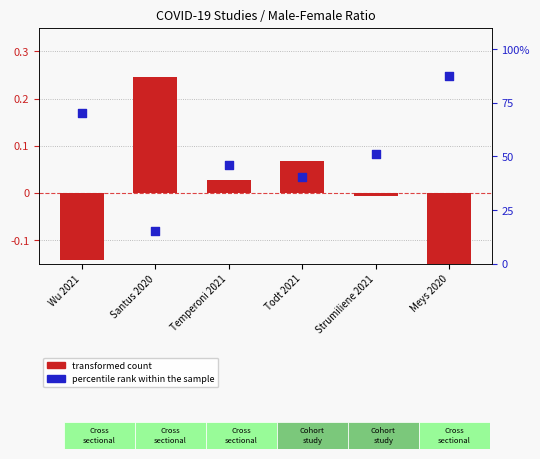

At which category is the sum across all series the highest?

Meys 2020